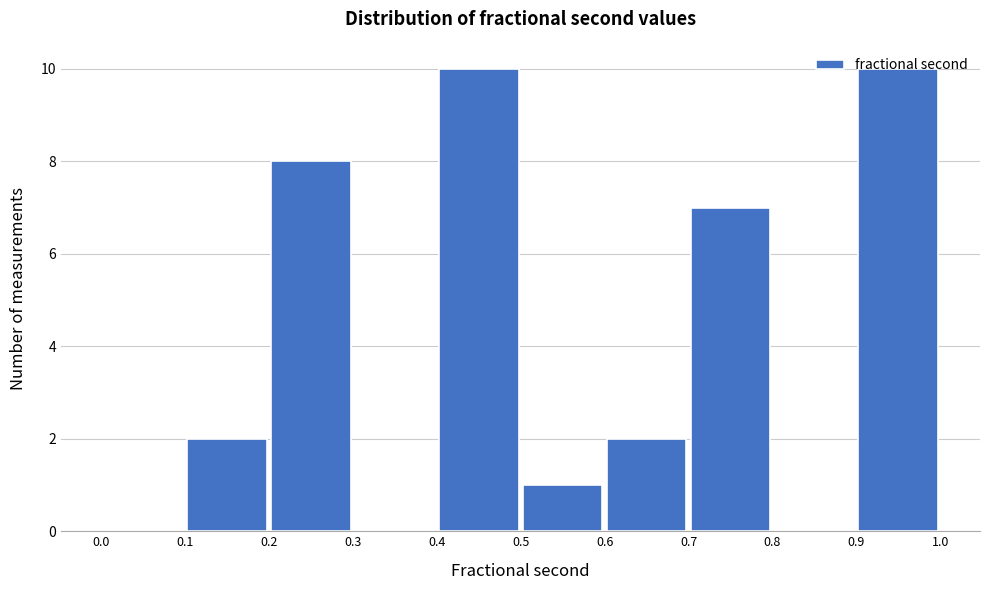

Reading left to right, list every bar in this chart as the range it spans on the x-axis followed by its height. The values are not printed on the chart, so give them approximately, as read against the axis.

0.0 to 0.1: 0
0.1 to 0.2: 2
0.2 to 0.3: 8
0.3 to 0.4: 0
0.4 to 0.5: 10
0.5 to 0.6: 1
0.6 to 0.7: 2
0.7 to 0.8: 7
0.8 to 0.9: 0
0.9 to 1.0: 10